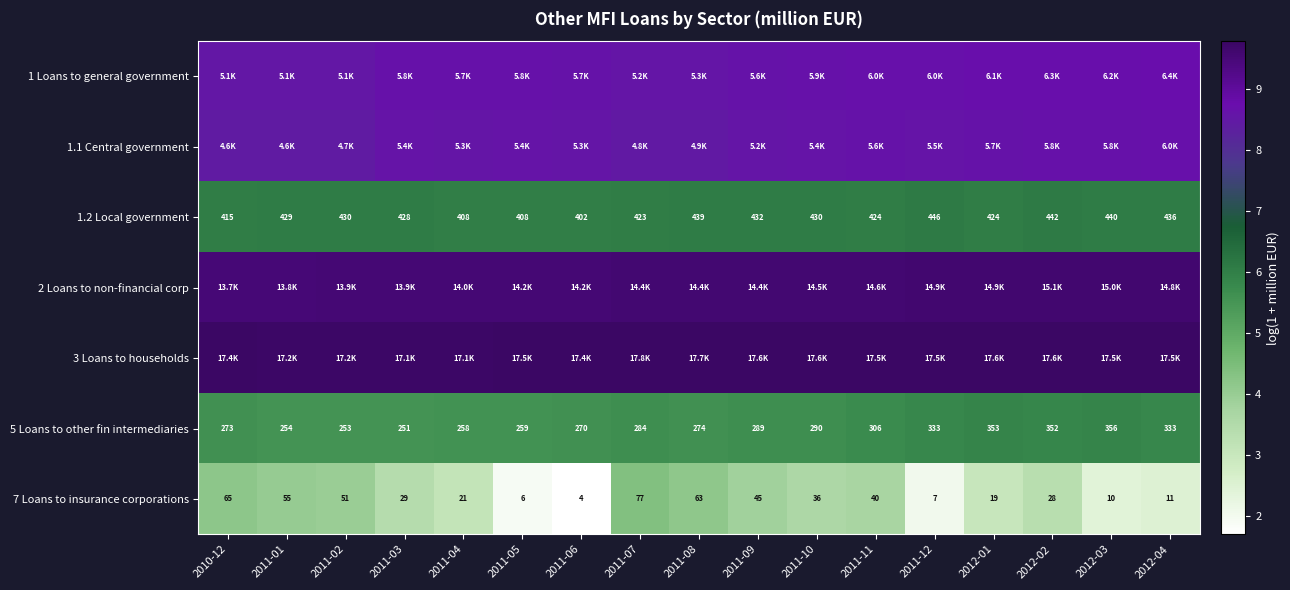

At how many categories does at least one series exceed 4?

17